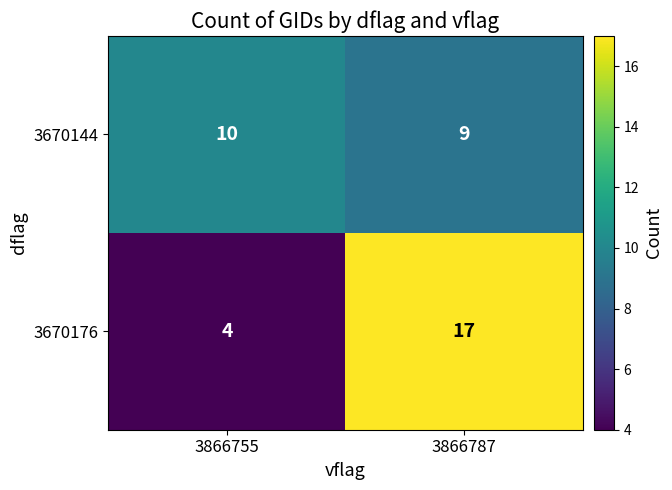

What is the difference between the highest and lowest values at 3866787?

8